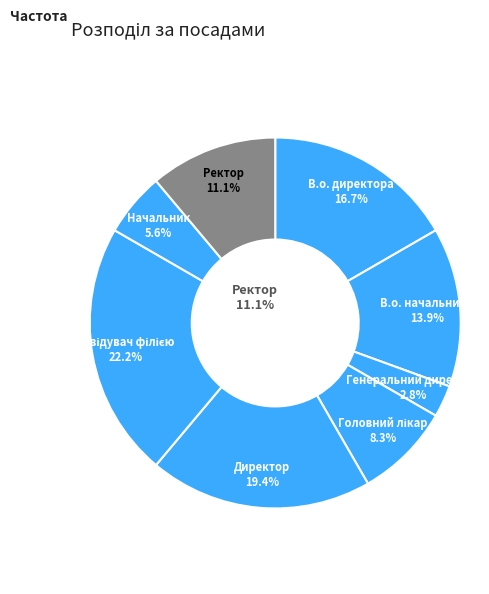

Approximately how many times larger is the value at Генеральний директор compared to В.о. начальника?

0.2